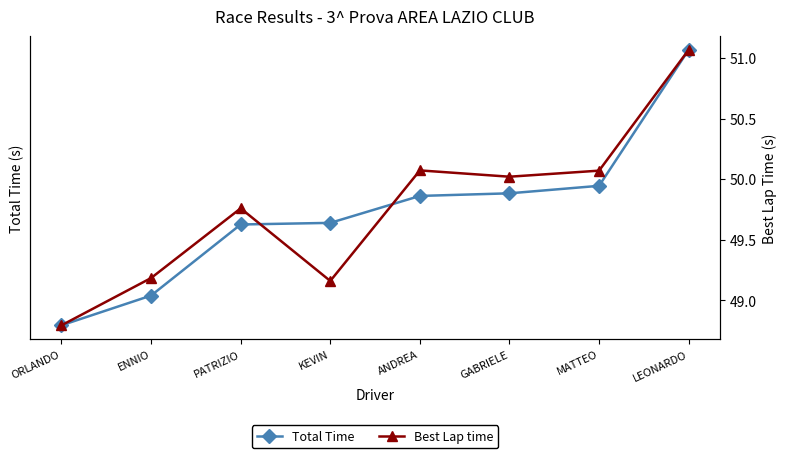

Which has a higher value, KEVIN or GABRIELE?

GABRIELE